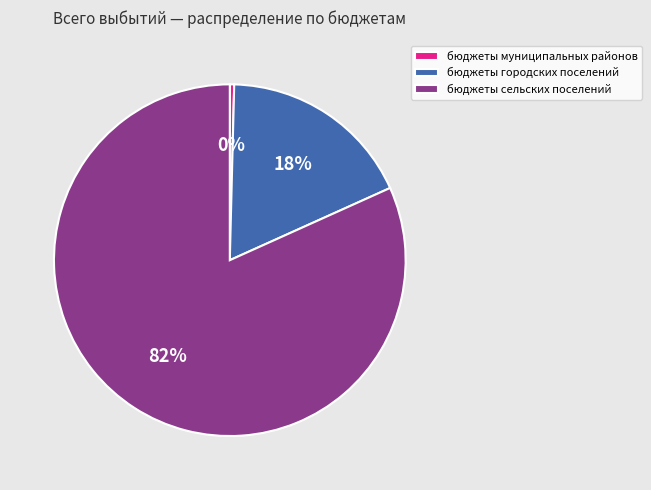

Is it true that бюджеты сельских поселений is 91% of the pie?

False